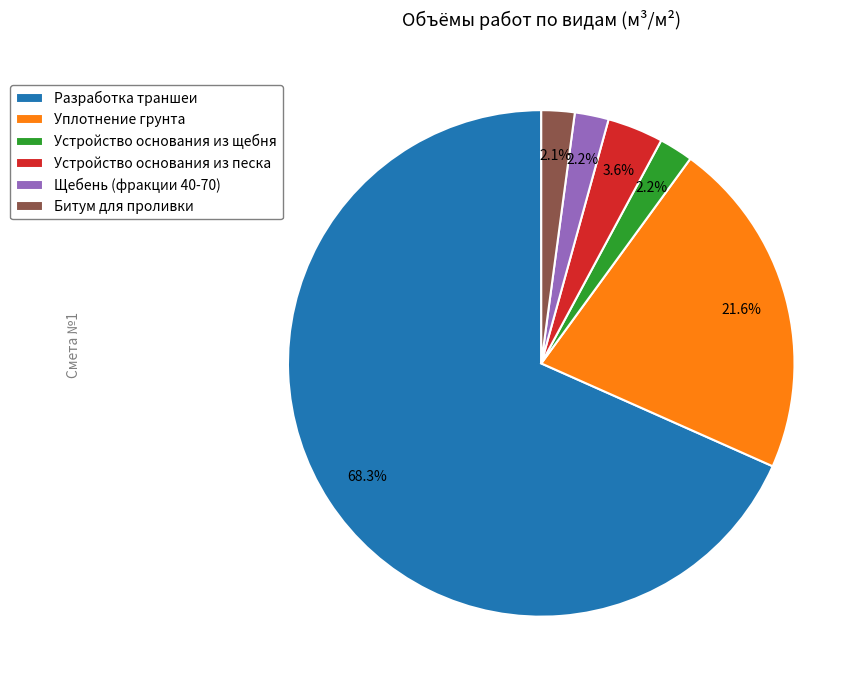

What is the majority slice?

Разработка траншеи